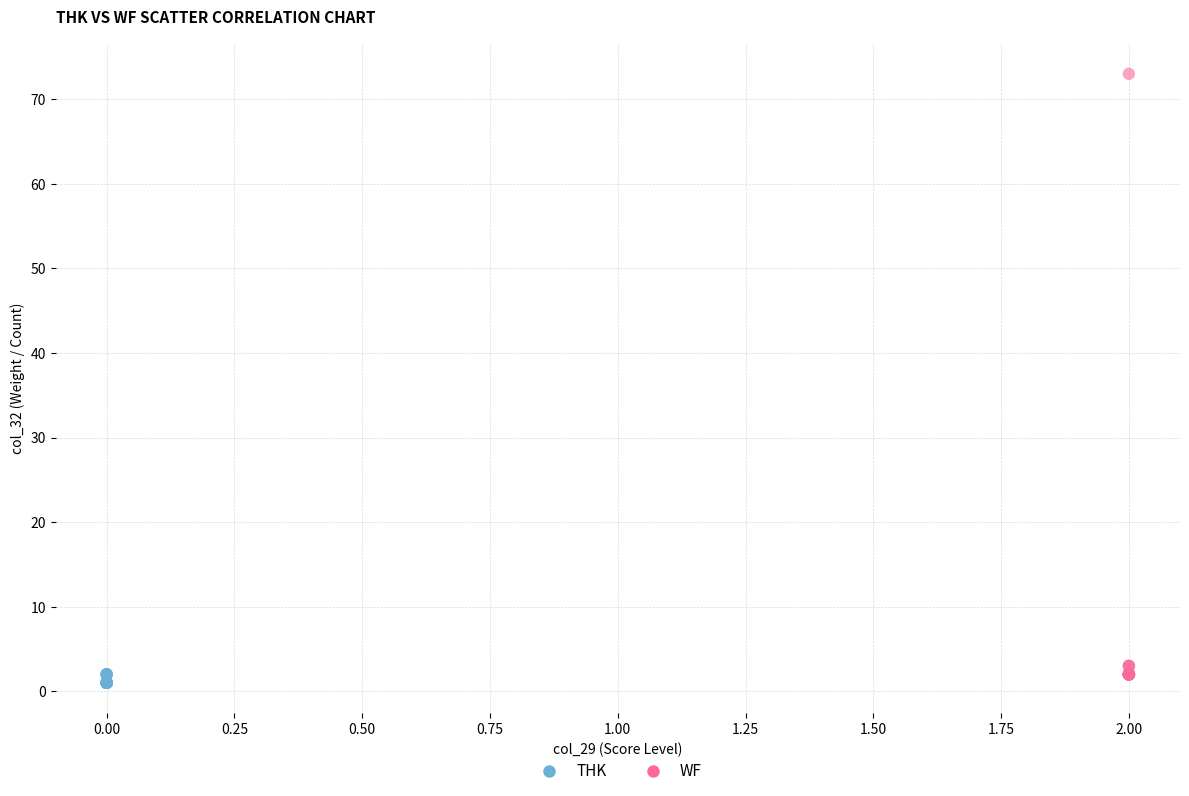

Which series reaches the maximum Y coordinate?

WF